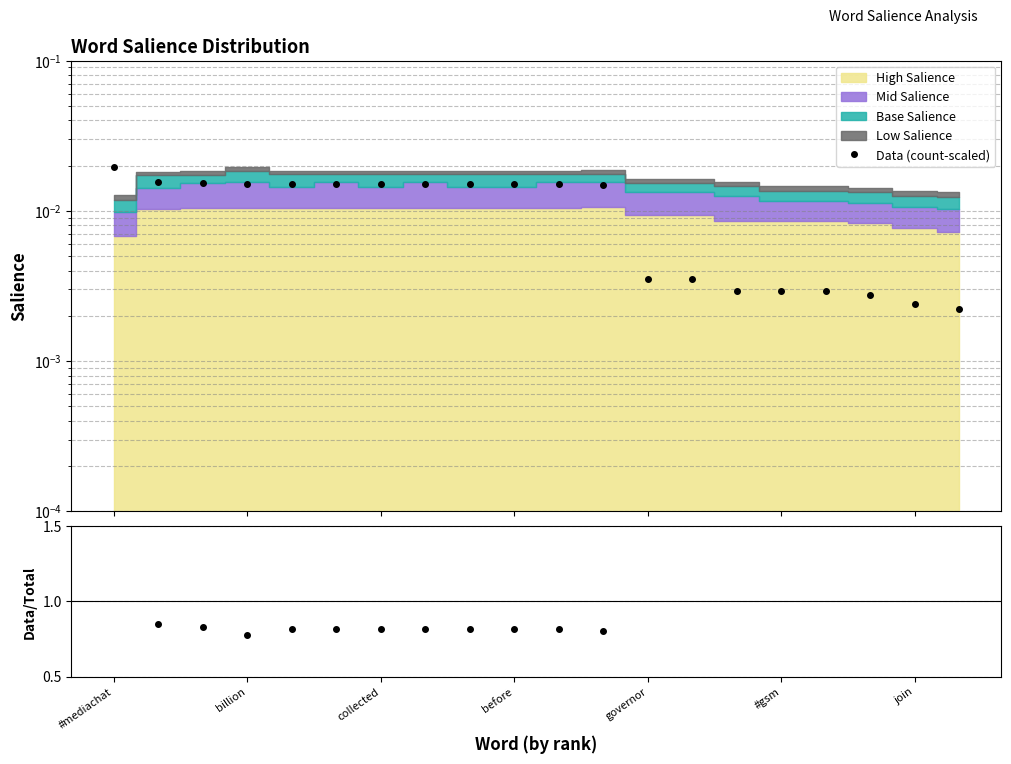

Does the chart display data point markers on the line(s)?

Yes